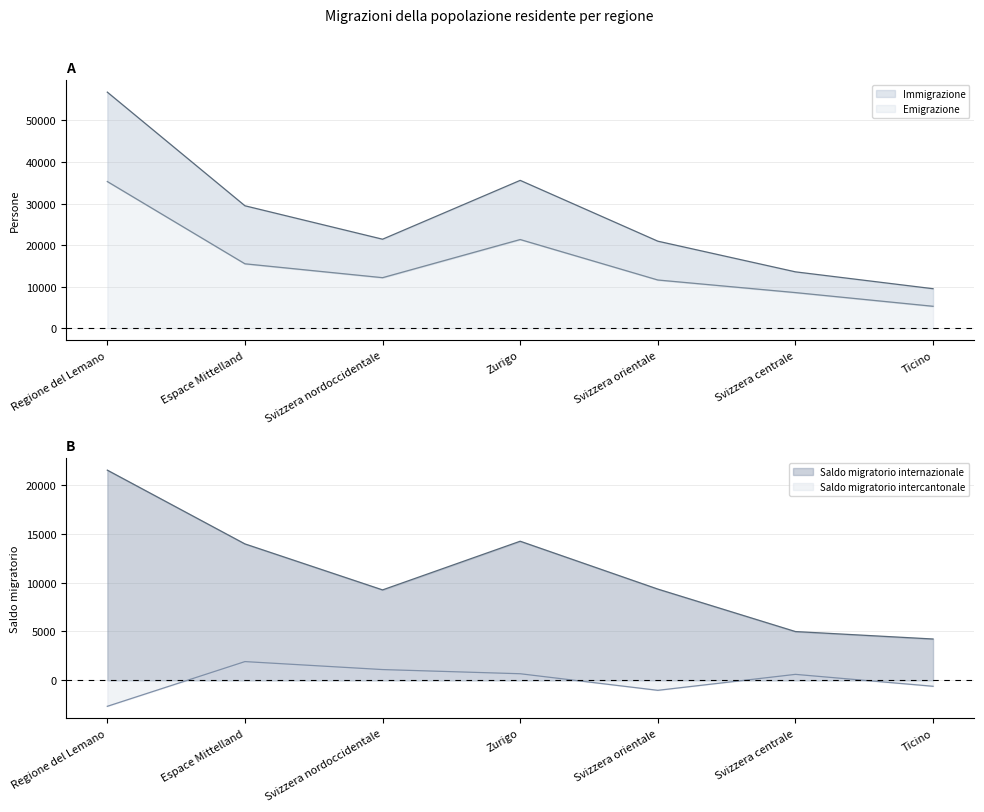

At which category is the sum across all series the highest?

Regione del Lemano